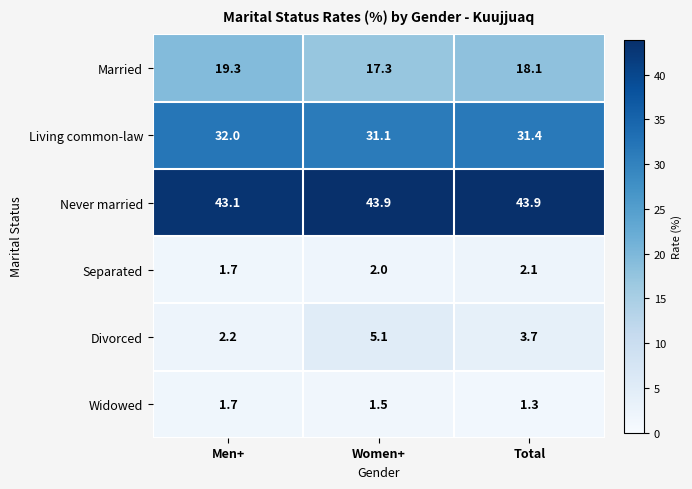

Reading left to right, transcribe all the data shown in this chart.

Married: 19.3	17.3	18.1
Living common-law: 32.0	31.1	31.4
Never married: 43.1	43.9	43.9
Separated: 1.7	2.0	2.1
Divorced: 2.2	5.1	3.7
Widowed: 1.7	1.5	1.3